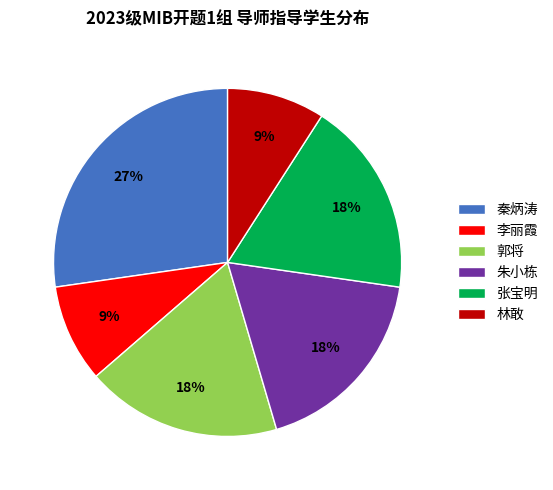

To the nearest percent, what is the difference between the largest and smallest slice percentages?

18%